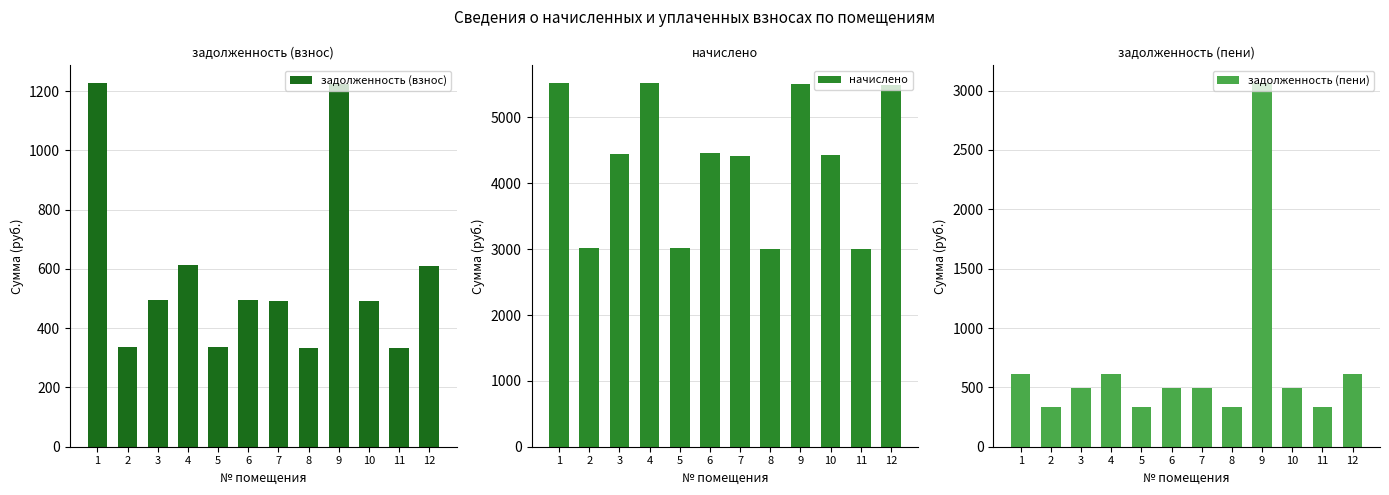

What value does the начислено series have at 8?

3002.5